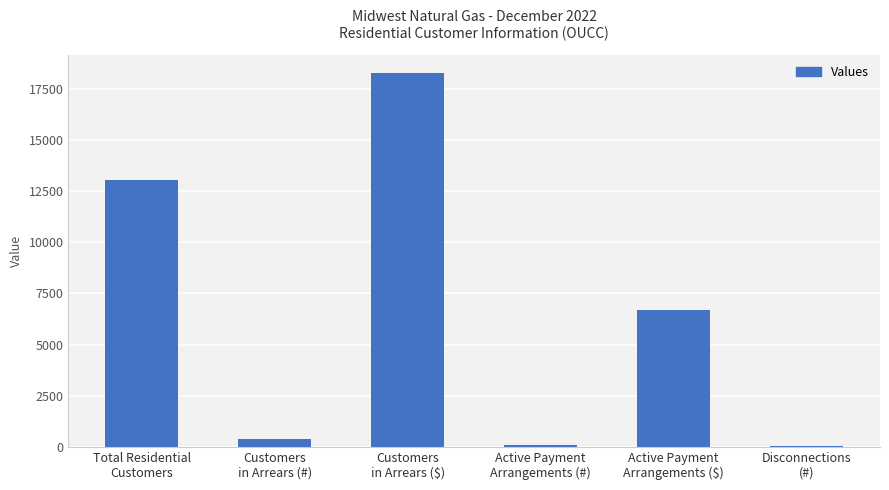

What is the sum of all values?

38434.6